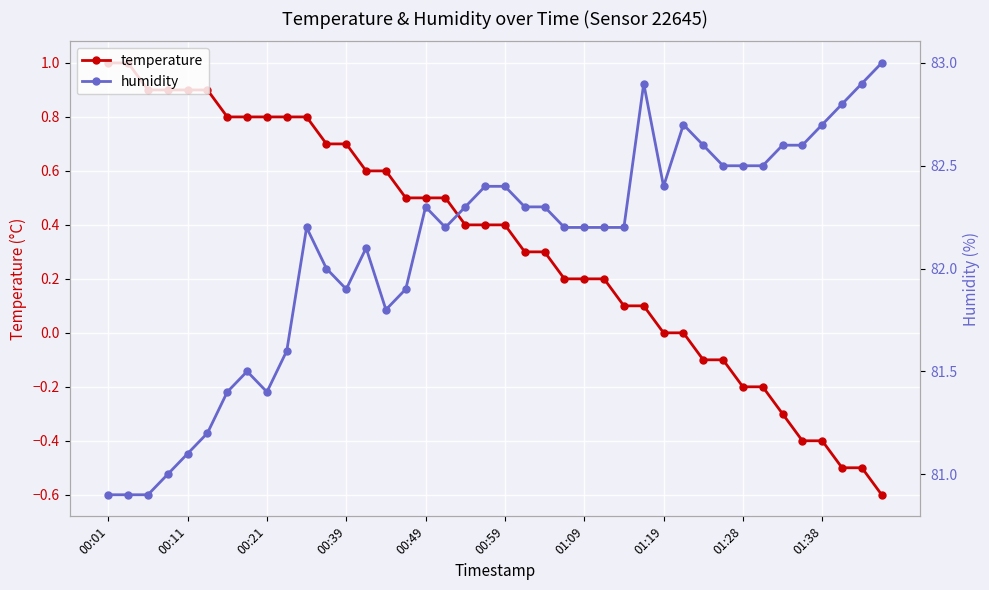

What is the minimum value for temperature?

-0.6